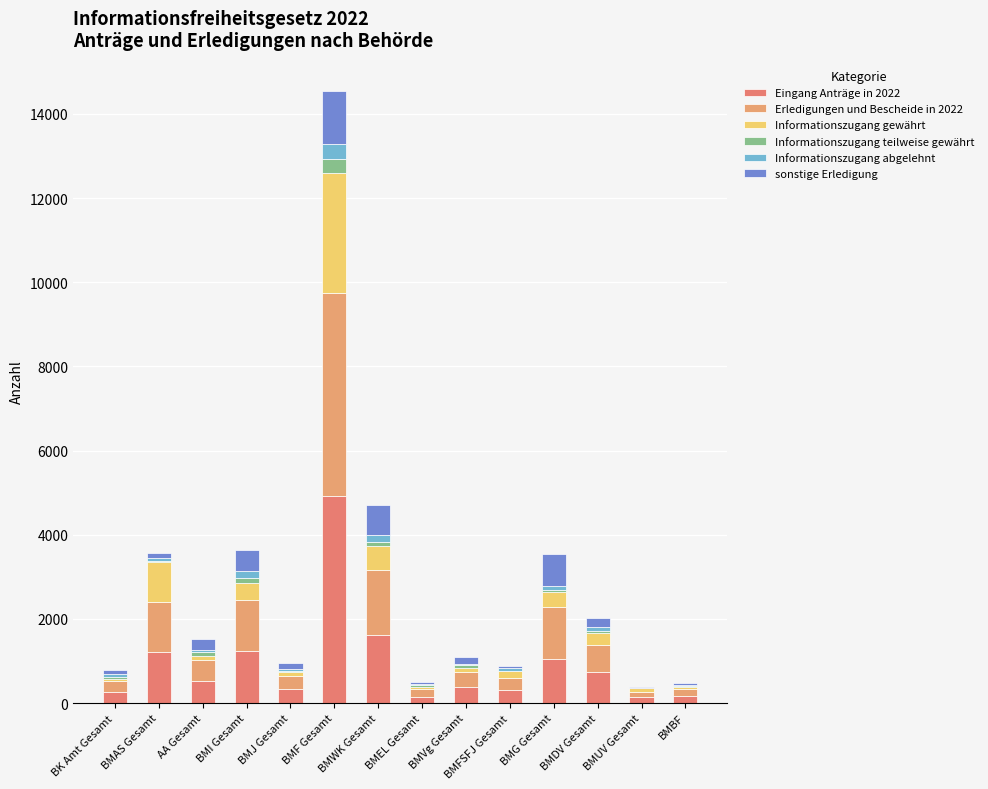

Which series changed the most between BMVg Gesamt and BMUV Gesamt?

Eingang Anträge in 2022